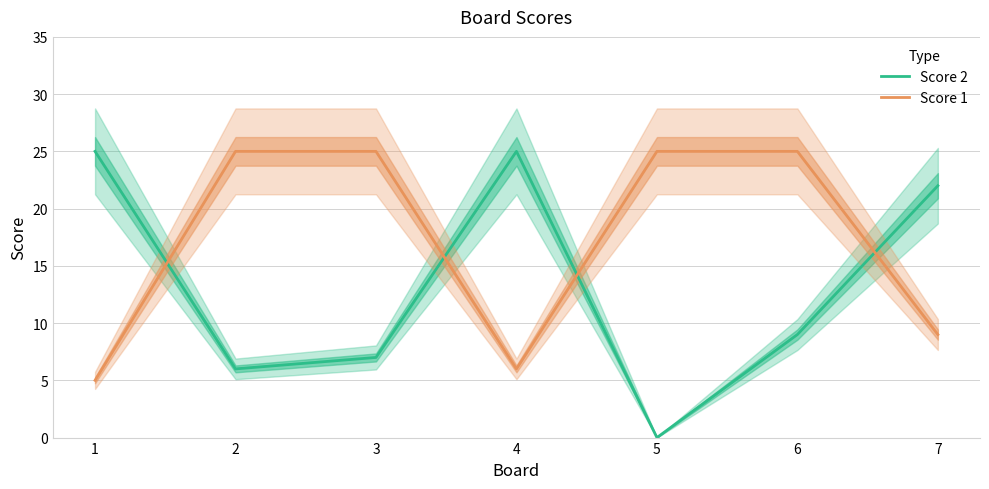

Where is the first local maximum for Score 2?

4